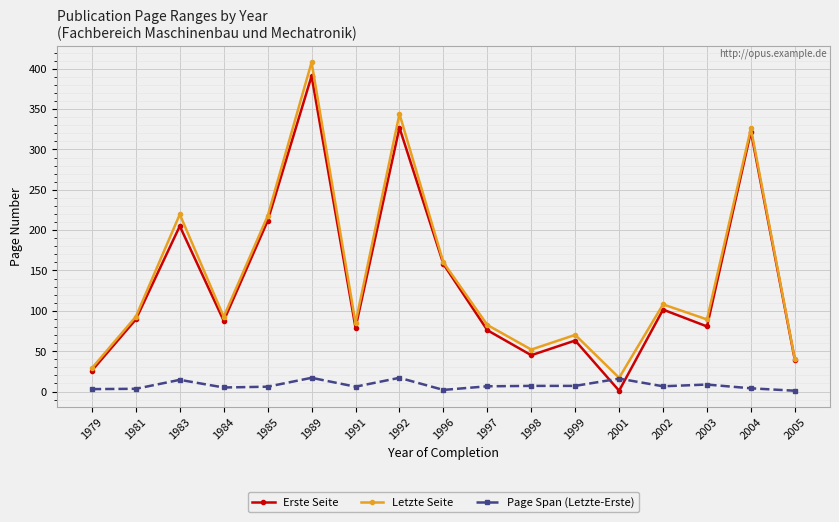

True or false: Letzte Seite has a value of 52.0 at 1998.

True